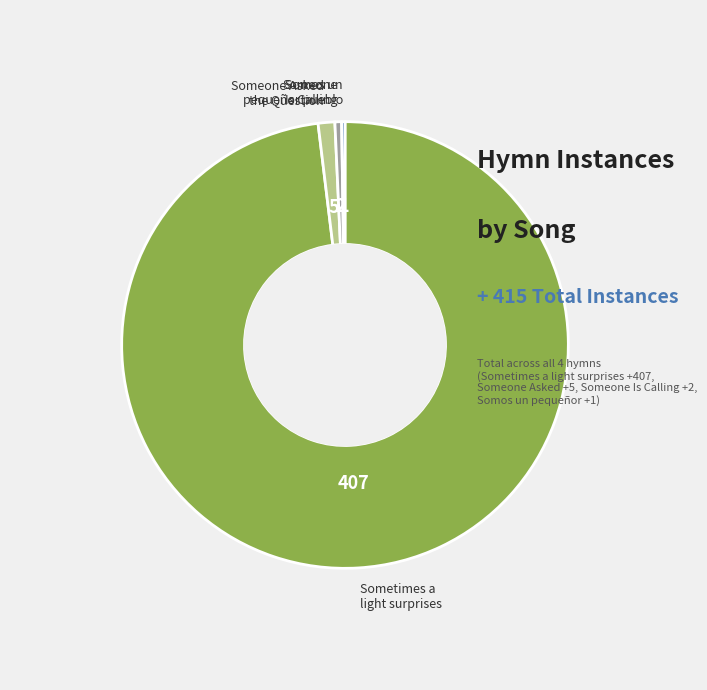

Is there any slice that represents more than half of the pie?

Yes